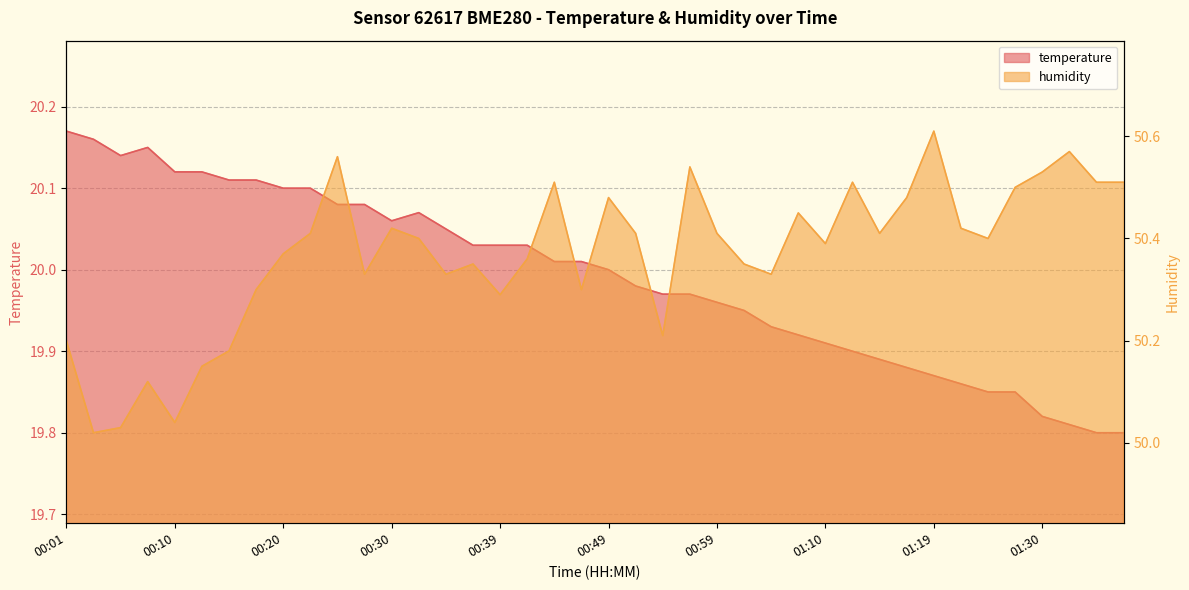

What is the sum of all temperature values?

799.6